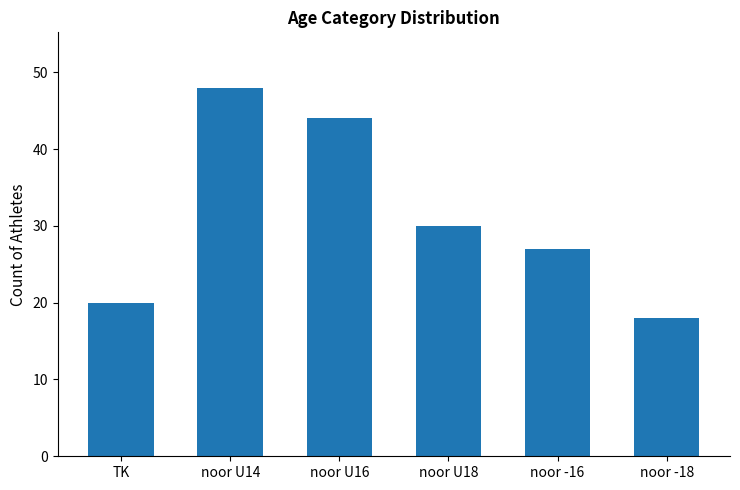

What is the value of the 4th bar from the left?

30